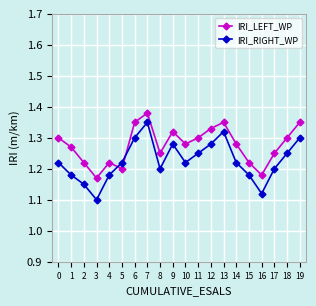

Where is IRI_LEFT_WP nearest to the value 1?

3